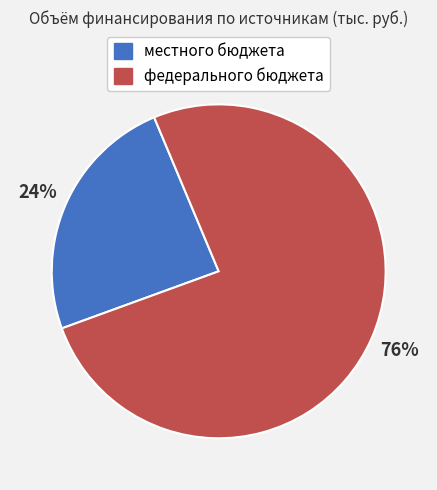

Is there any slice that represents more than half of the pie?

Yes